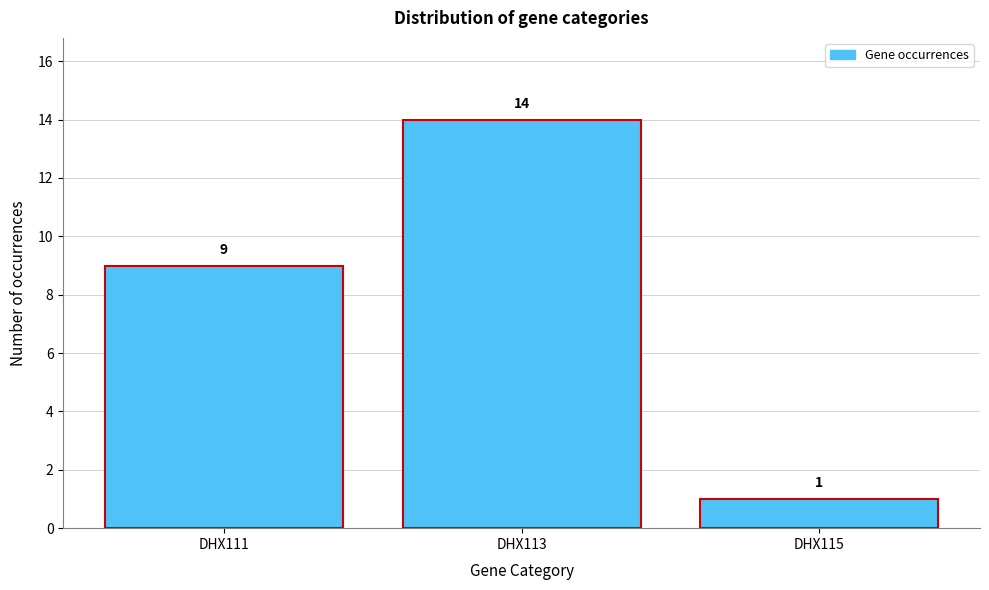

Reading right to left, extract all data points from this chart.

DHX115=1	DHX113=14	DHX111=9